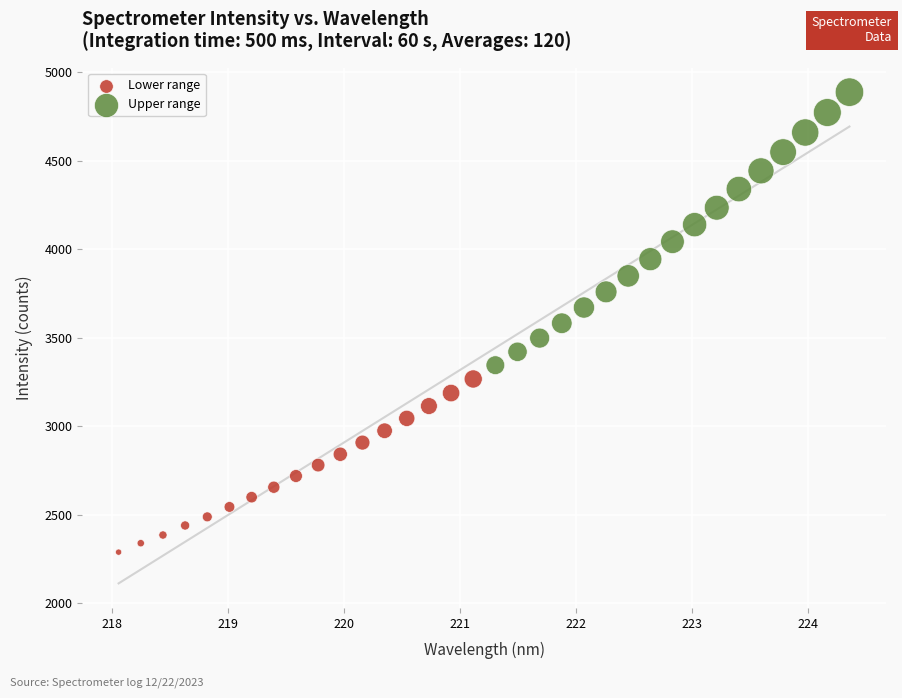

Which series reaches the minimum Y coordinate?

Lower range